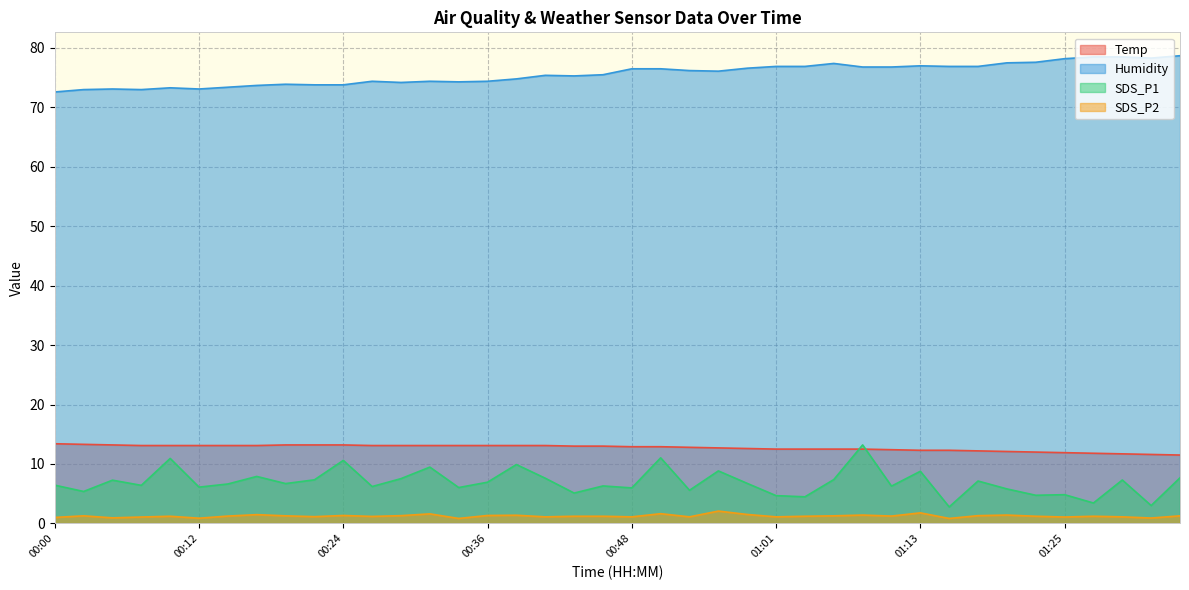

Where is the first local minimum for Humidity?

00:07